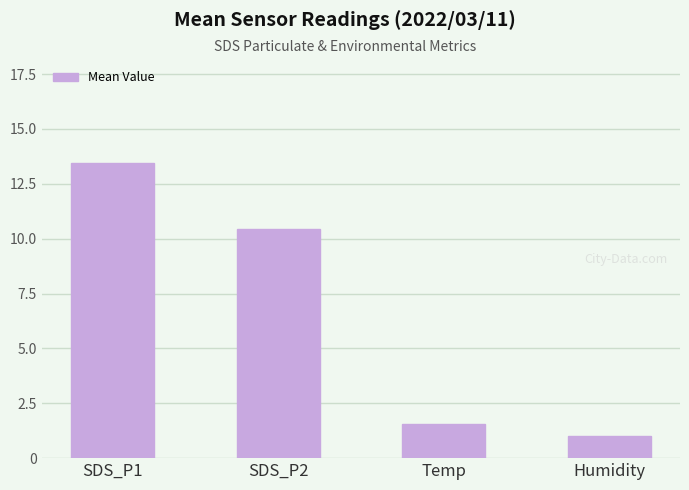

What is the label of the 4th bar from the left?

Humidity